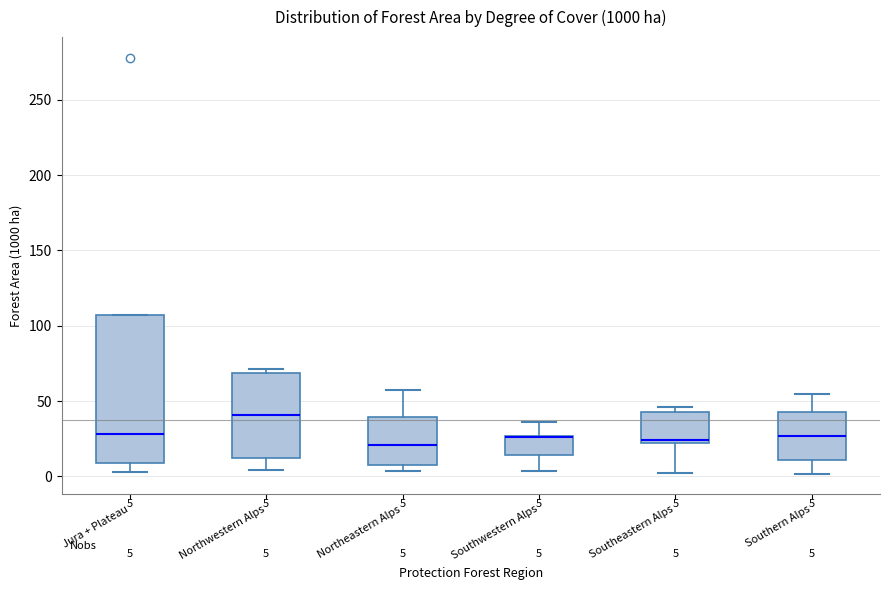

Which box is the tallest, from its lower edge to its upper edge?

Jura + Plateau